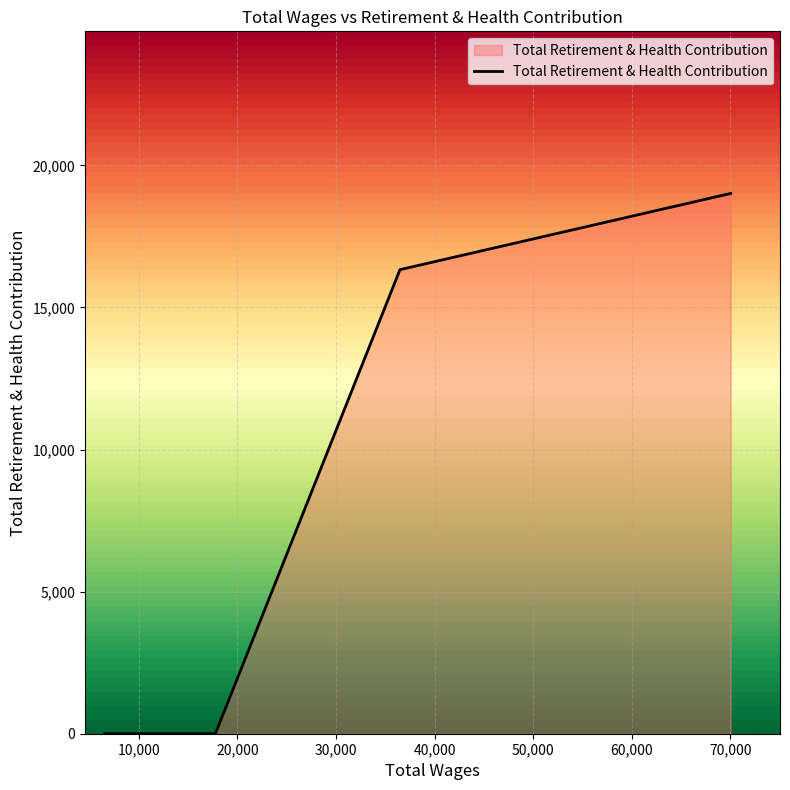

What is the sum of all values?

35340.3